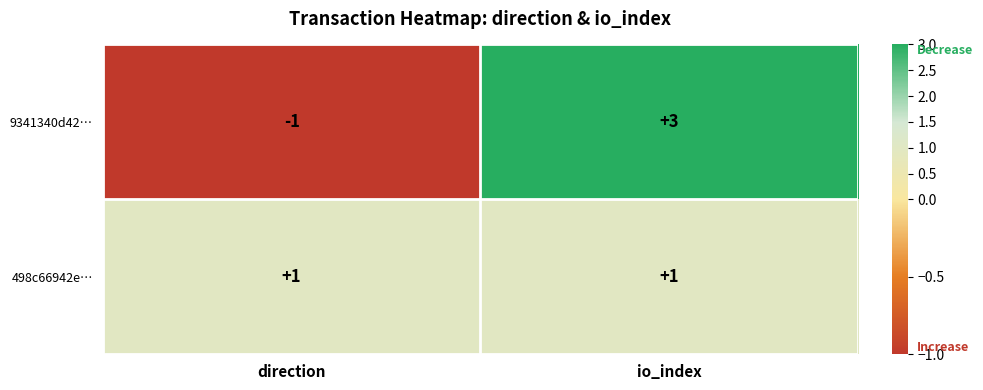

What is the maximum value shown in the chart?

3